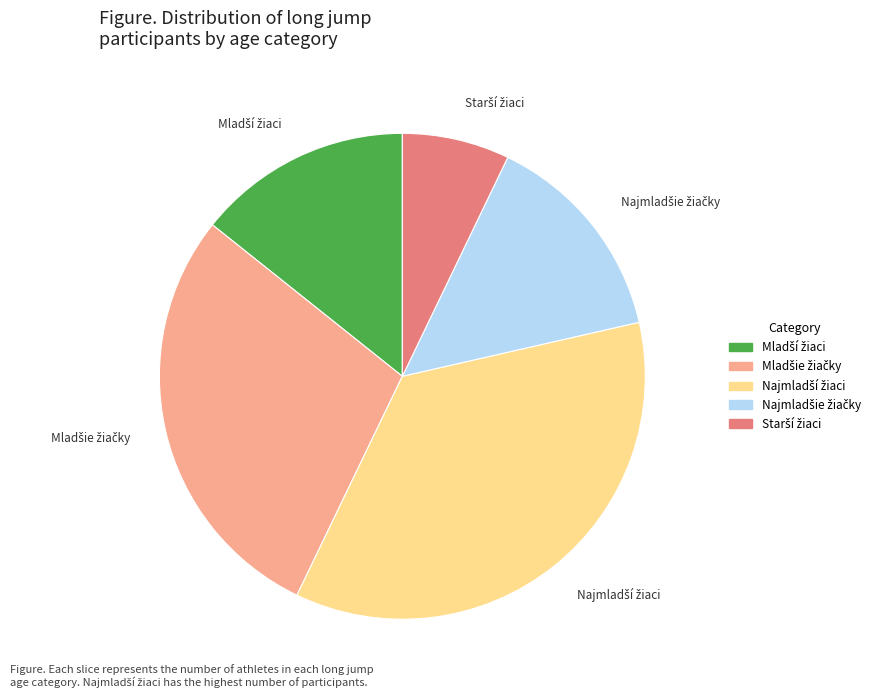

Does any single category account for the majority?

No